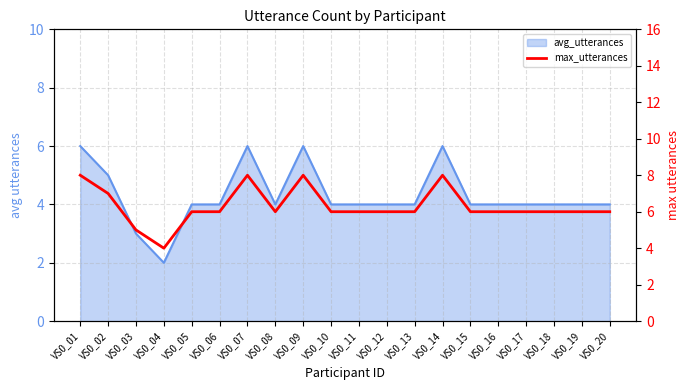

True or false: the data has more than 2 interior local peaks.

True